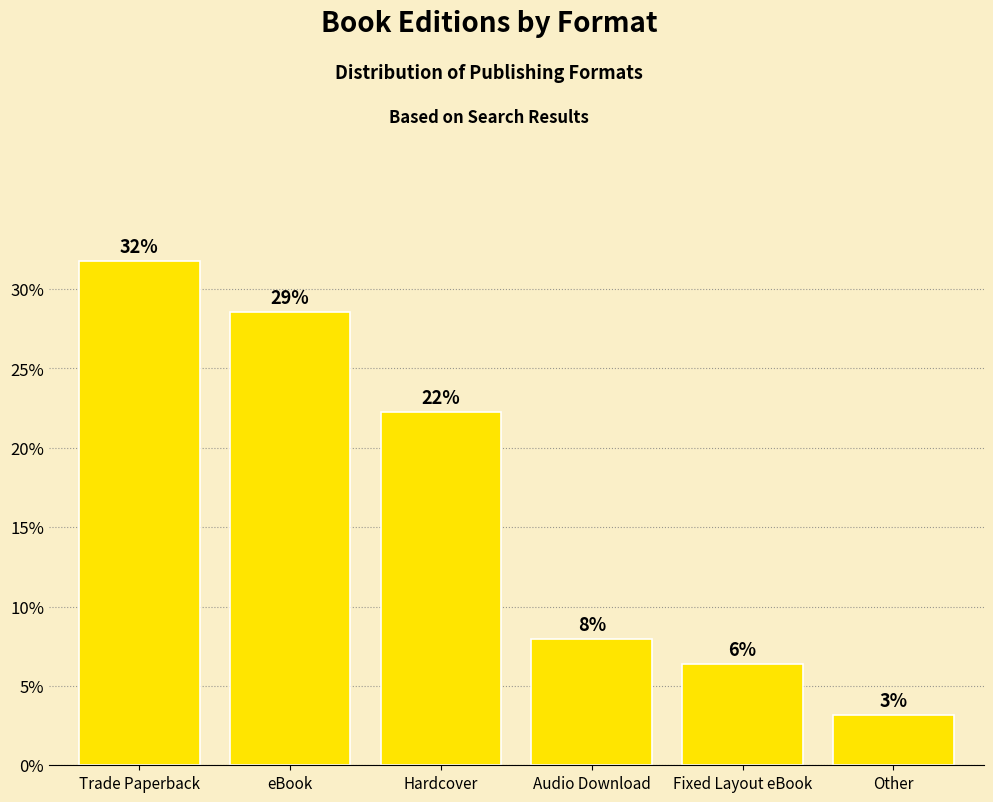

What is the ratio of the value at Trade Paperback to the value at eBook?

1.1